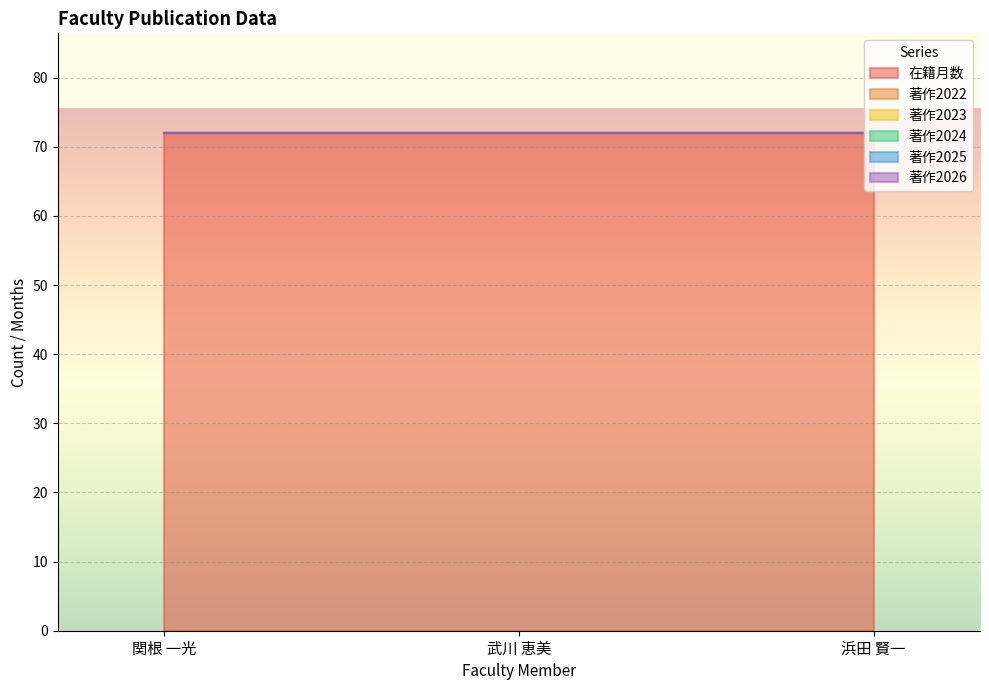

At which category does the chart reach its minimum across all series?

関根 一光